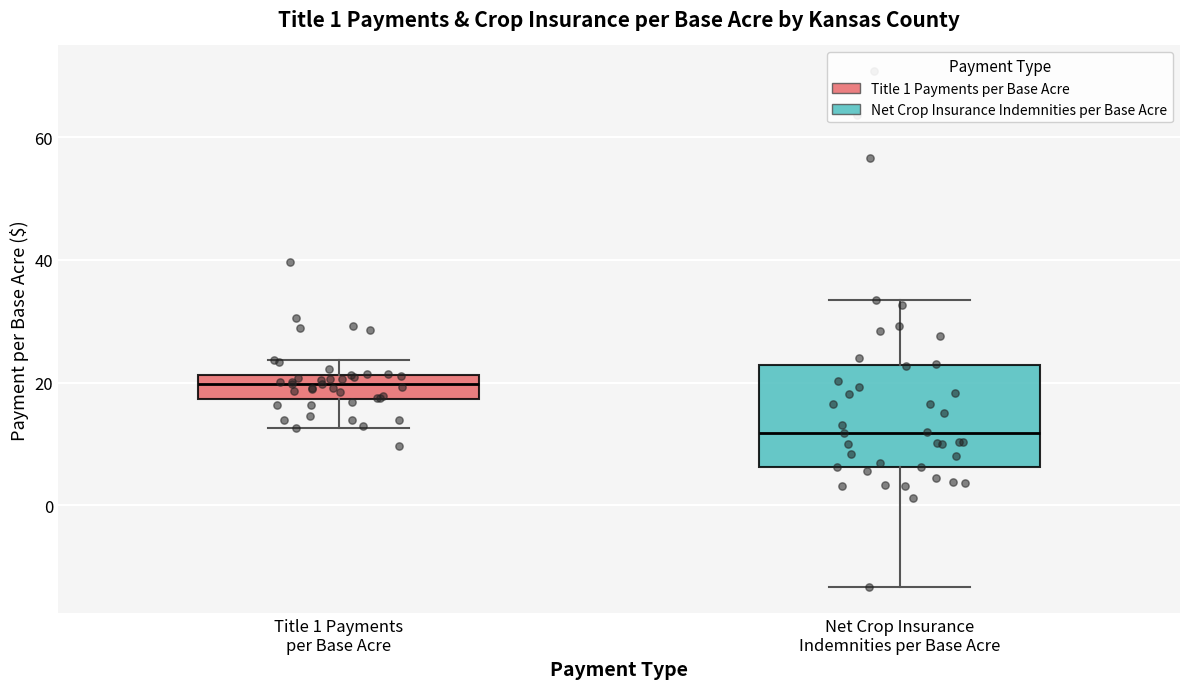

Reading left to right, transcribe this box plot: for each box, give where its median line is, the range the box spans, and where its two whiskers end, as read against the y-axis. The values are not printed on the chart, so give them approximately, as read against the axis.

Title 1 Payments per Base Acre: median 20, box 18 to 22, whiskers 12 to 24
Net Crop Insurance Indemnities per Base Acre: median 12, box 6 to 22, whiskers -14 to 34